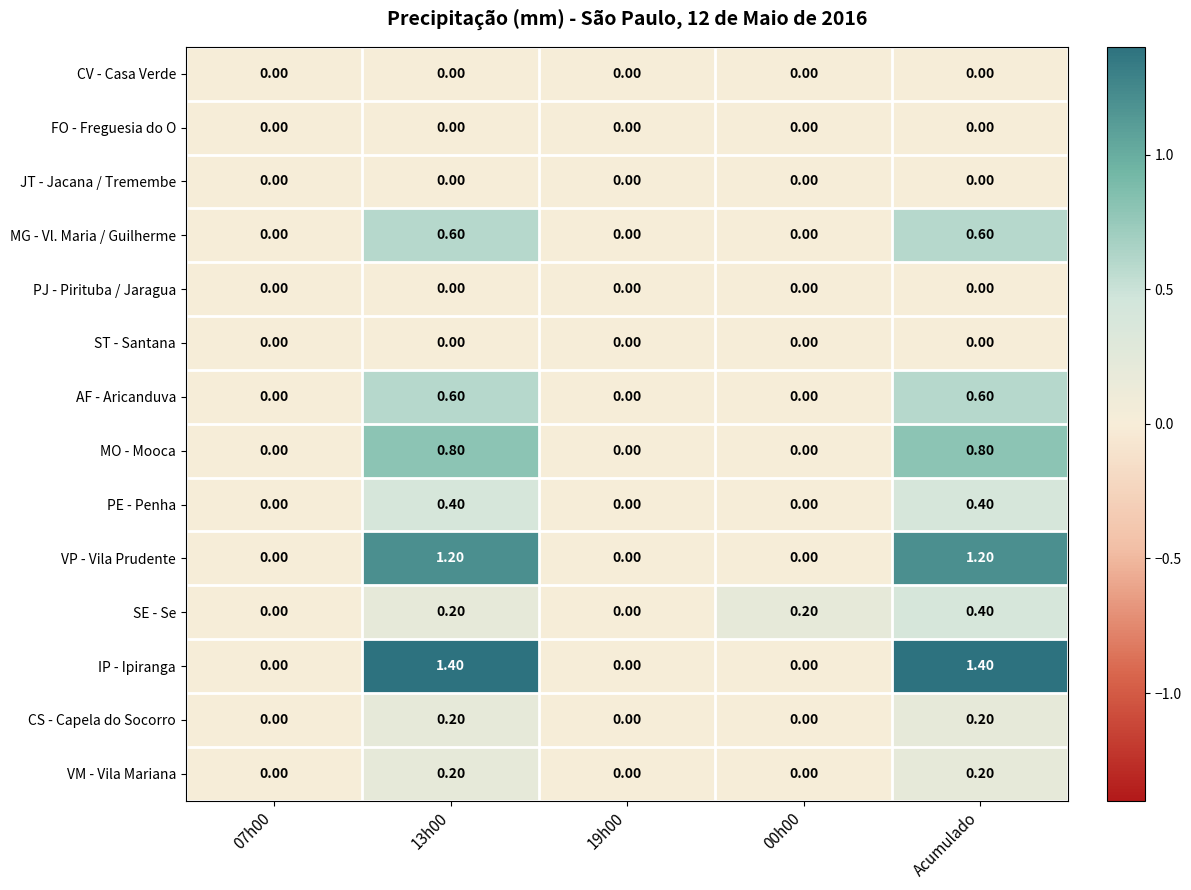

Which series has the widest spread of values?

IP - Ipiranga